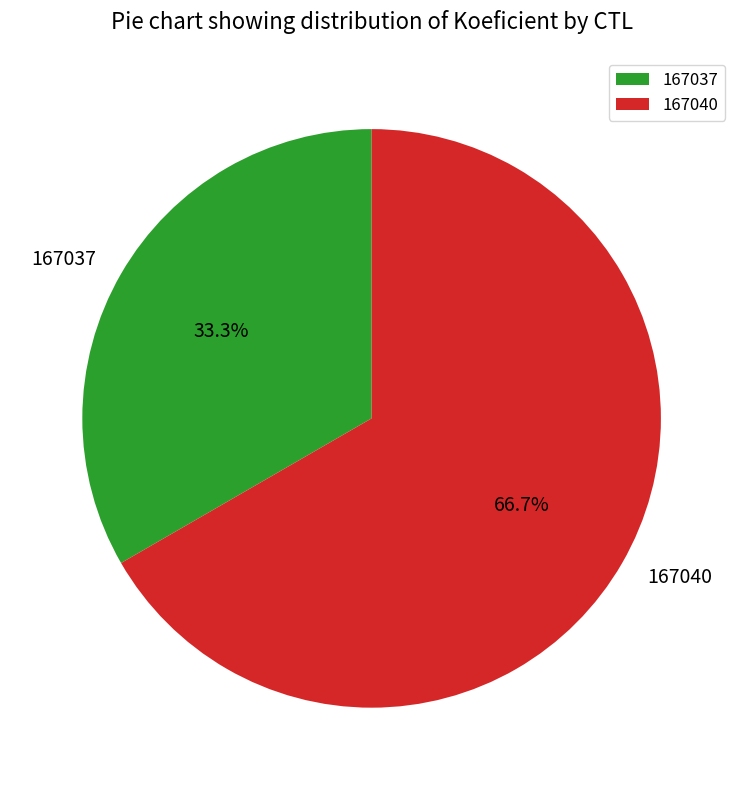

Rank the categories by value from lowest to highest.

167037, 167040